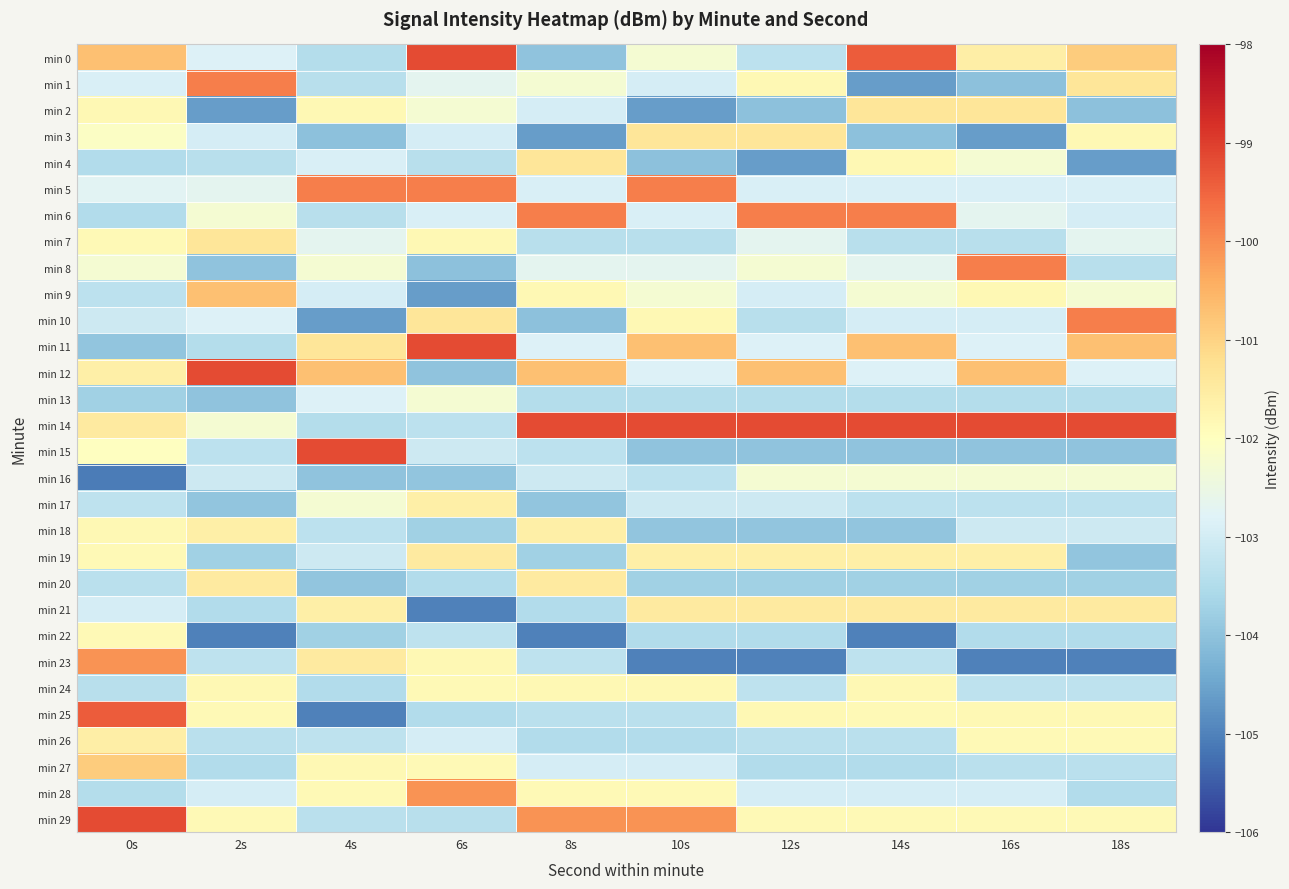

Rank the series at 10s from lowest to highest value.

min 23, min 2, min 4, min 15, min 18, min 20, min 26, min 22, min 13, min 7, min 25, min 16, min 17, min 1, min 27, min 6, min 12, min 8, min 9, min 0, min 28, min 10, min 24, min 19, min 21, min 3, min 11, min 29, min 5, min 14